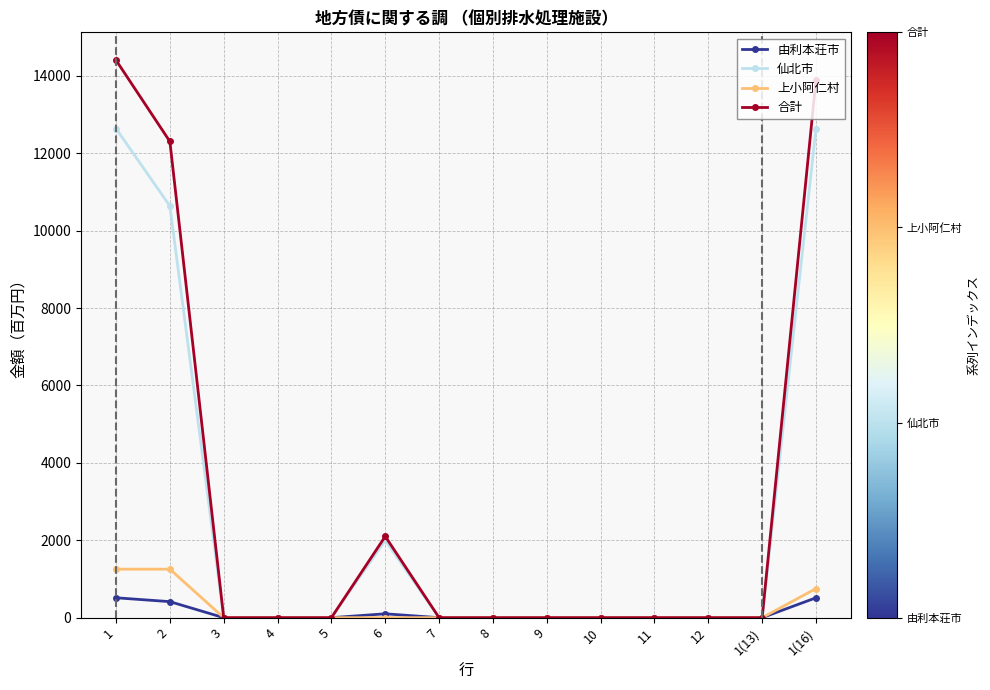

Which series has the largest total across all categories?

合計